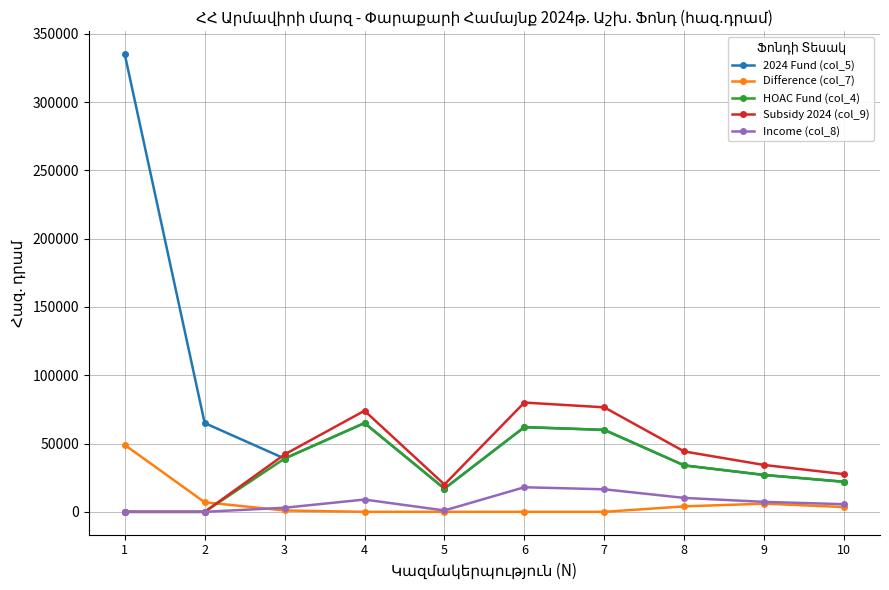

Which series has the largest range (max minus min)?

2024 Fund (col_5)